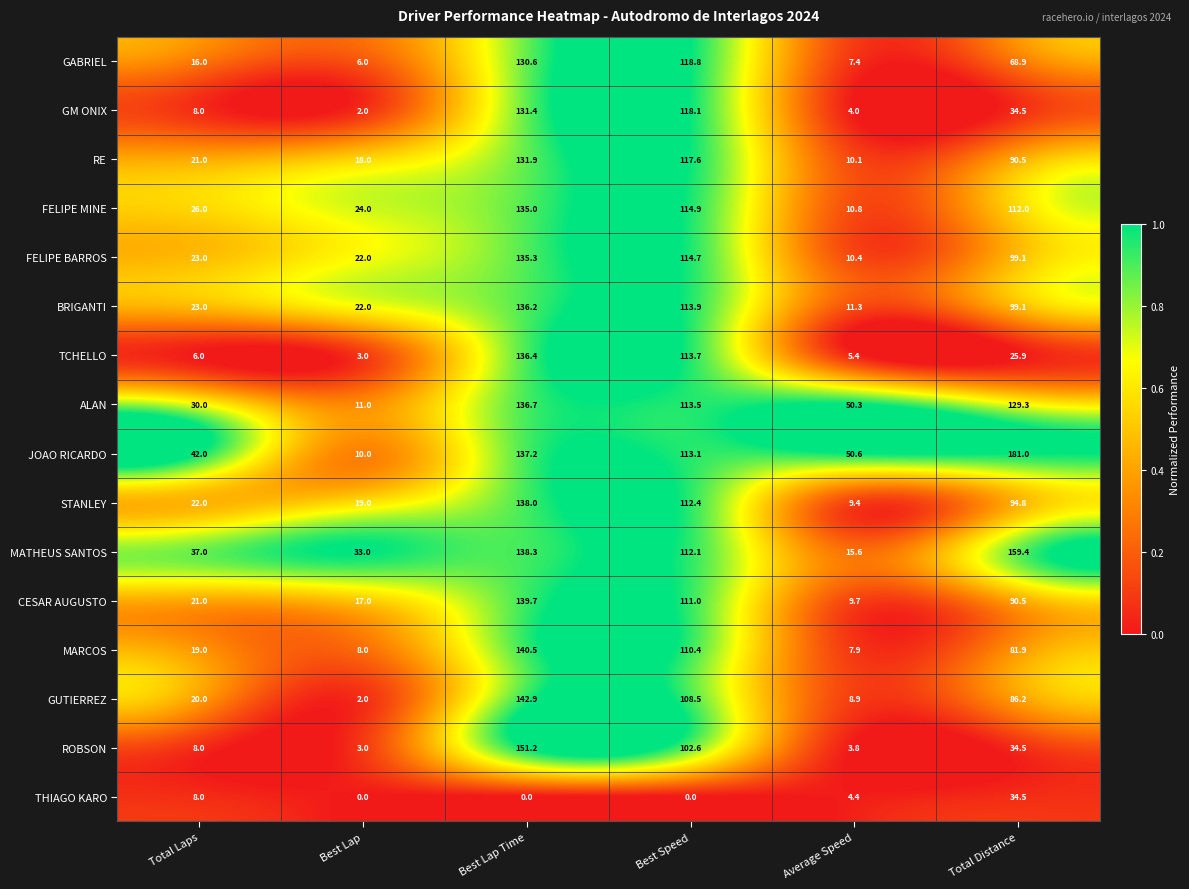

Read the GM ONIX value at Best Lap Time.

131.4